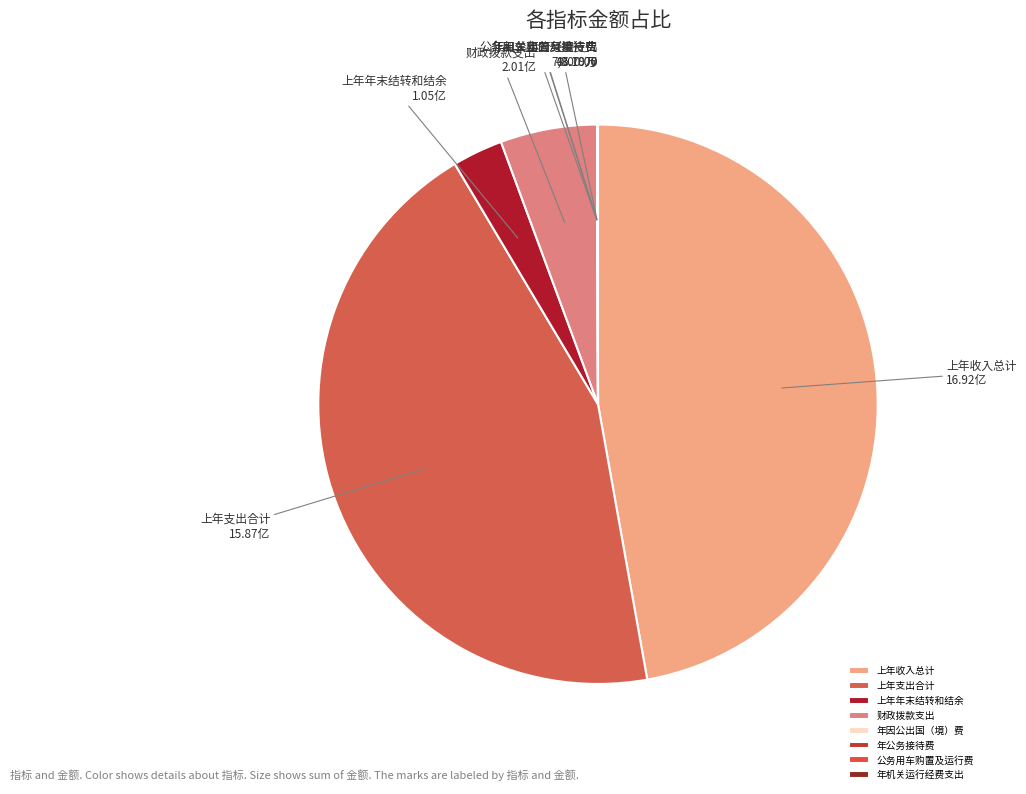

Is there a majority slice in this chart?

No